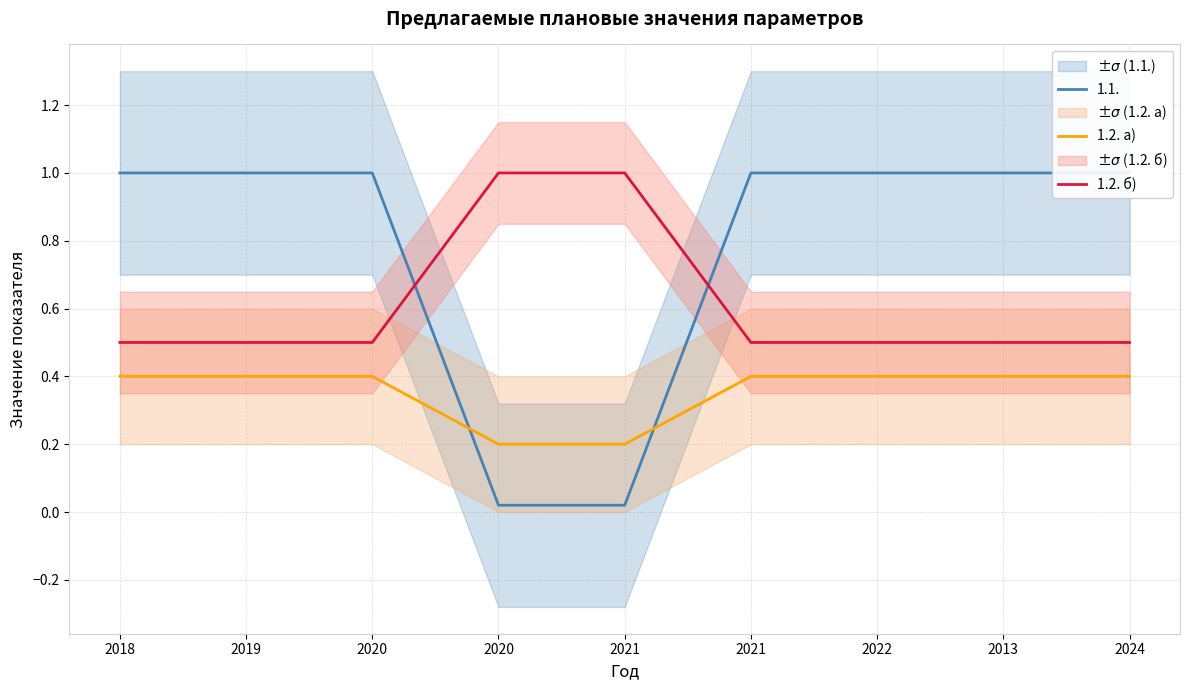

At how many categories does at least one series exceed 0?

9